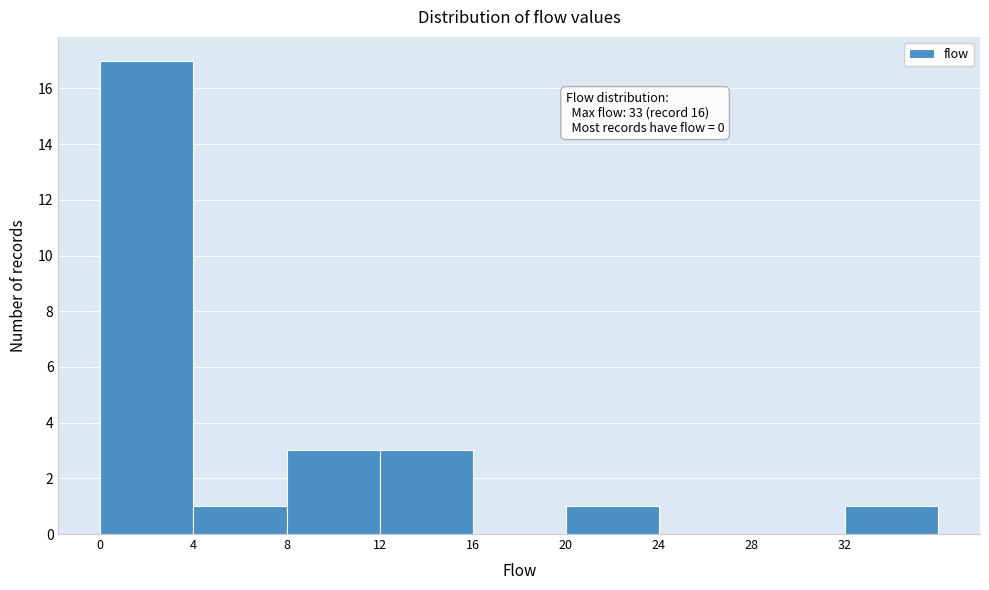

Which range on the x-axis has the tallest bar?

0 to 4